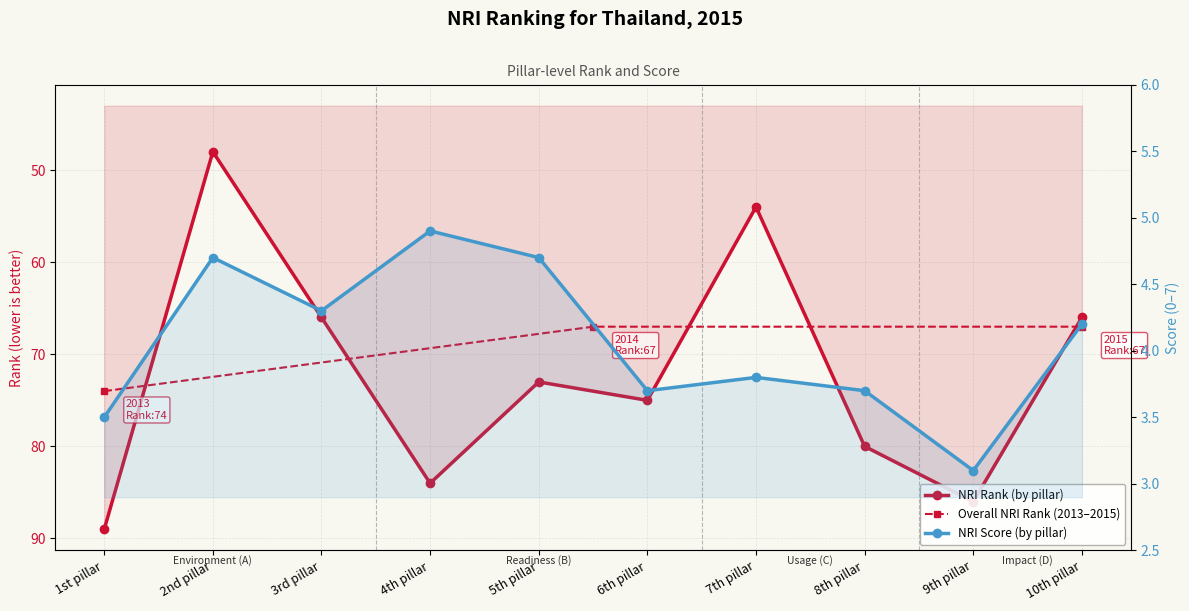

What is the label of the 2nd point from the left?

2nd pillar